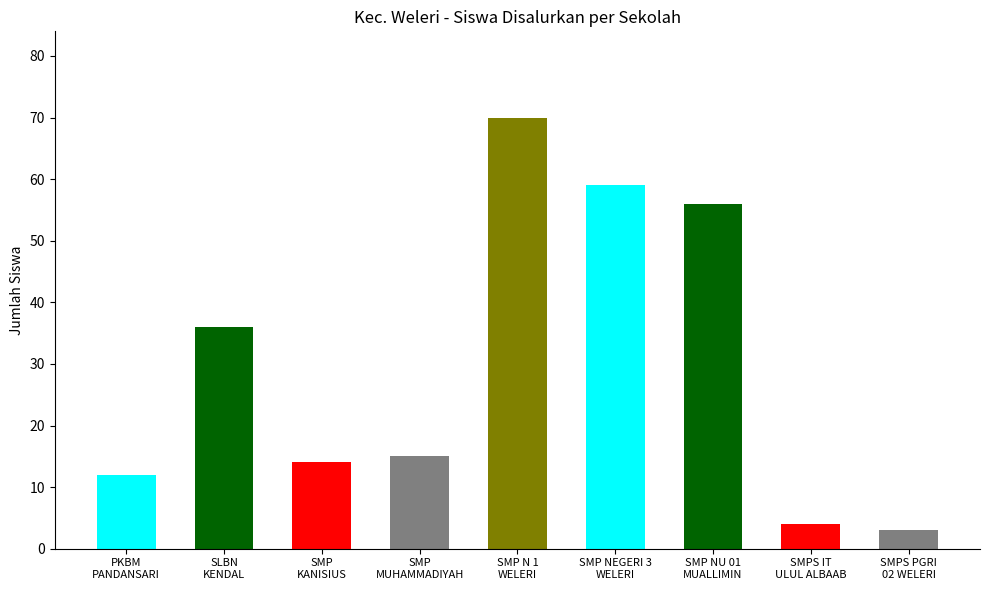

Count the number of categories in the chart.

9